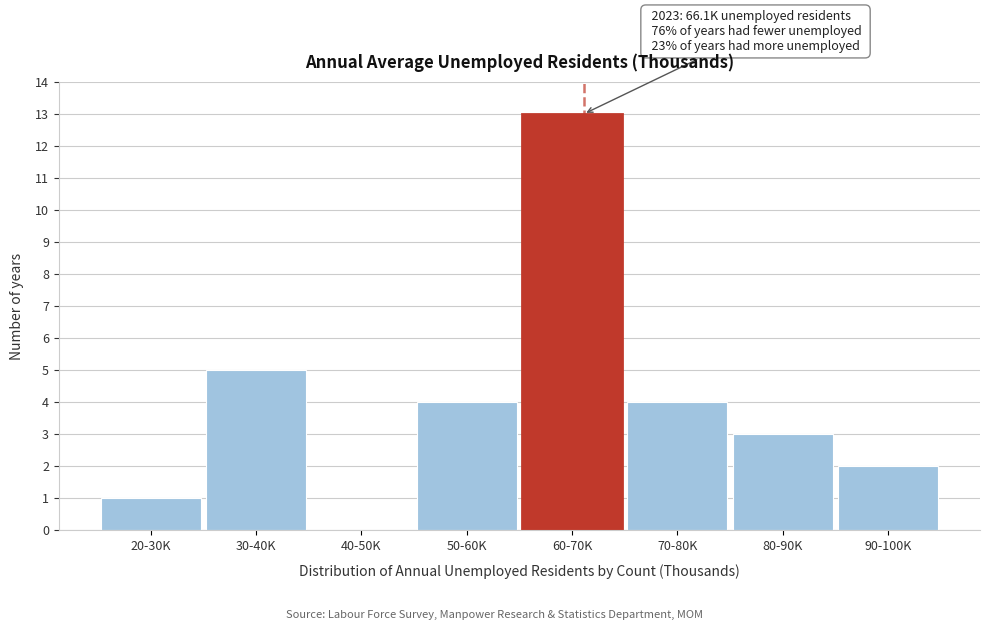

Reading left to right, what are all the values shown in this chart?

20-30K=1	30-40K=5	40-50K=0	50-60K=4	60-70K=13	70-80K=4	80-90K=3	90-100K=2